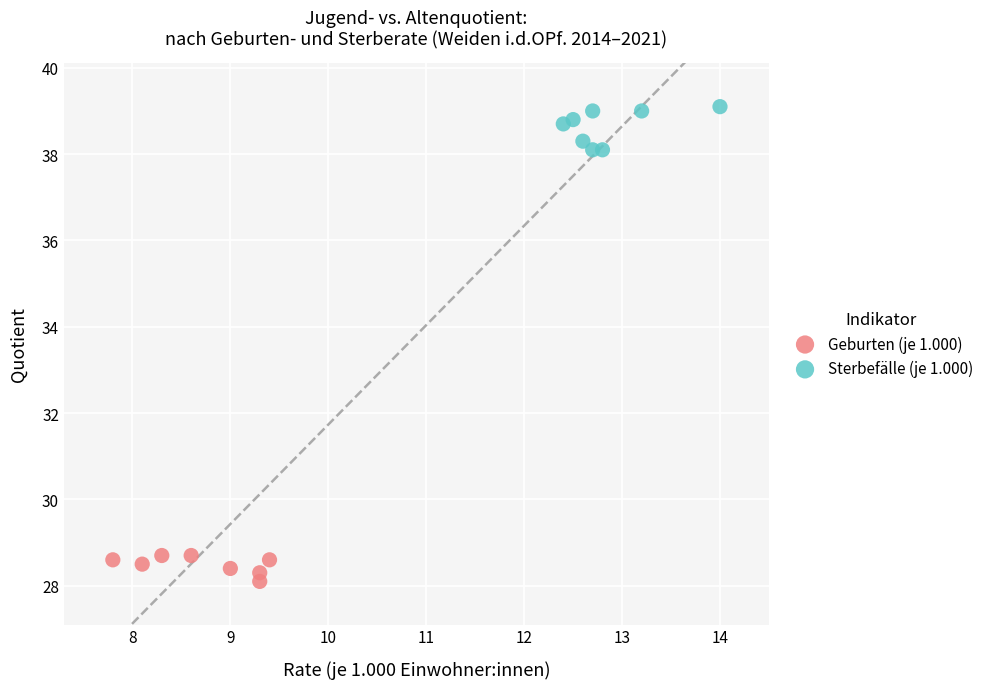

Which series reaches the minimum Y coordinate?

Geburten (je 1.000)